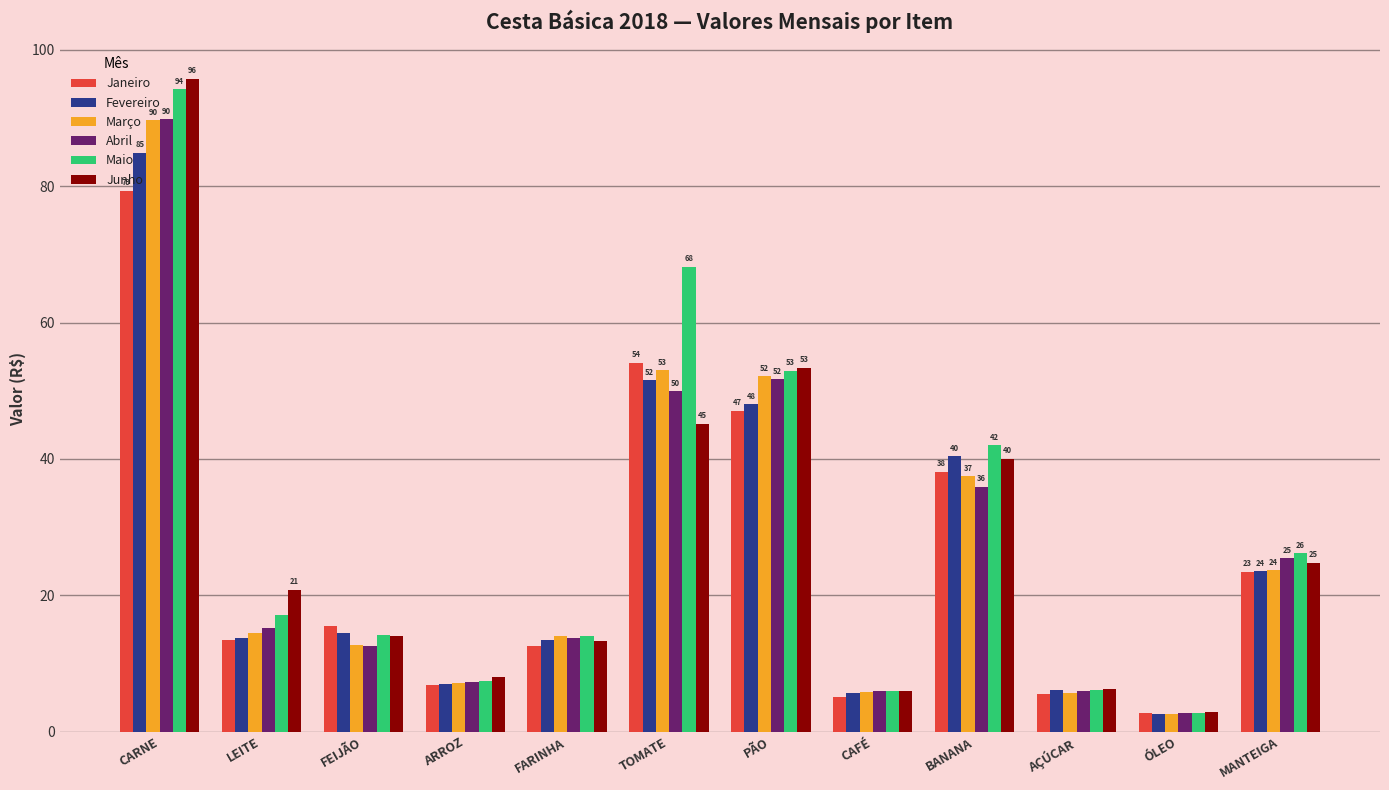

What is the sum of all Abril values?

316.3